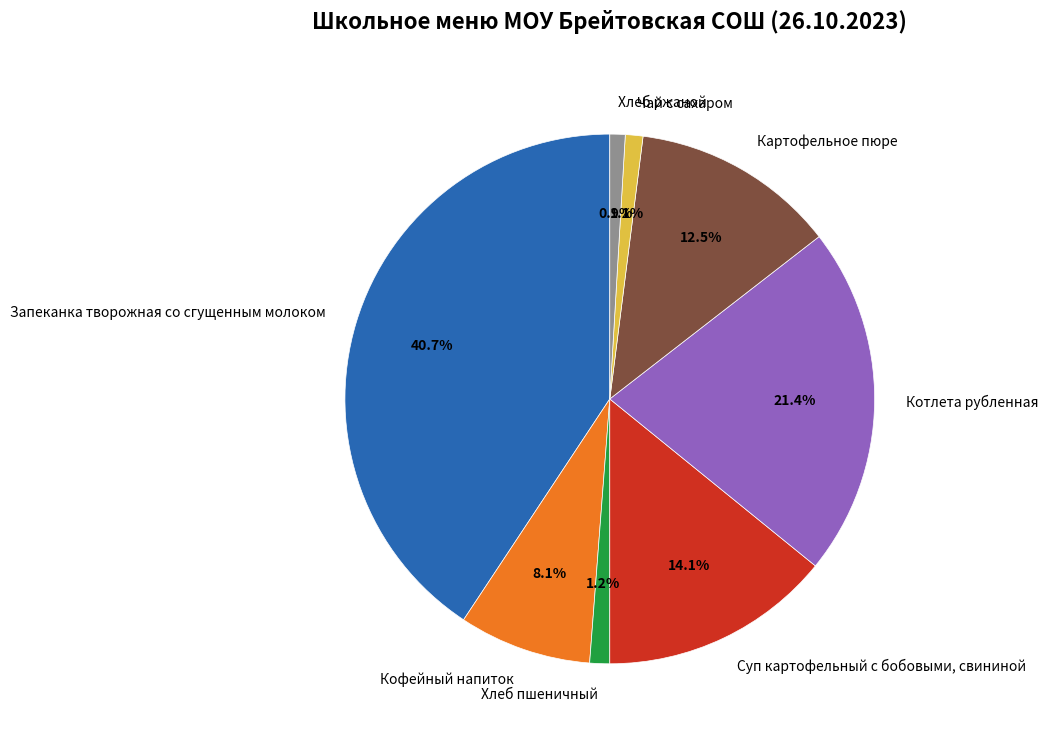

Rank the categories by value from highest to lowest.

Запеканка творожная со сгущенным молоком, Котлета рубленная, Суп картофельный с бобовыми, свининой, Картофельное пюре, Кофейный напиток, Хлеб пшеничный, Чай с сахаром, Хлеб ржаной